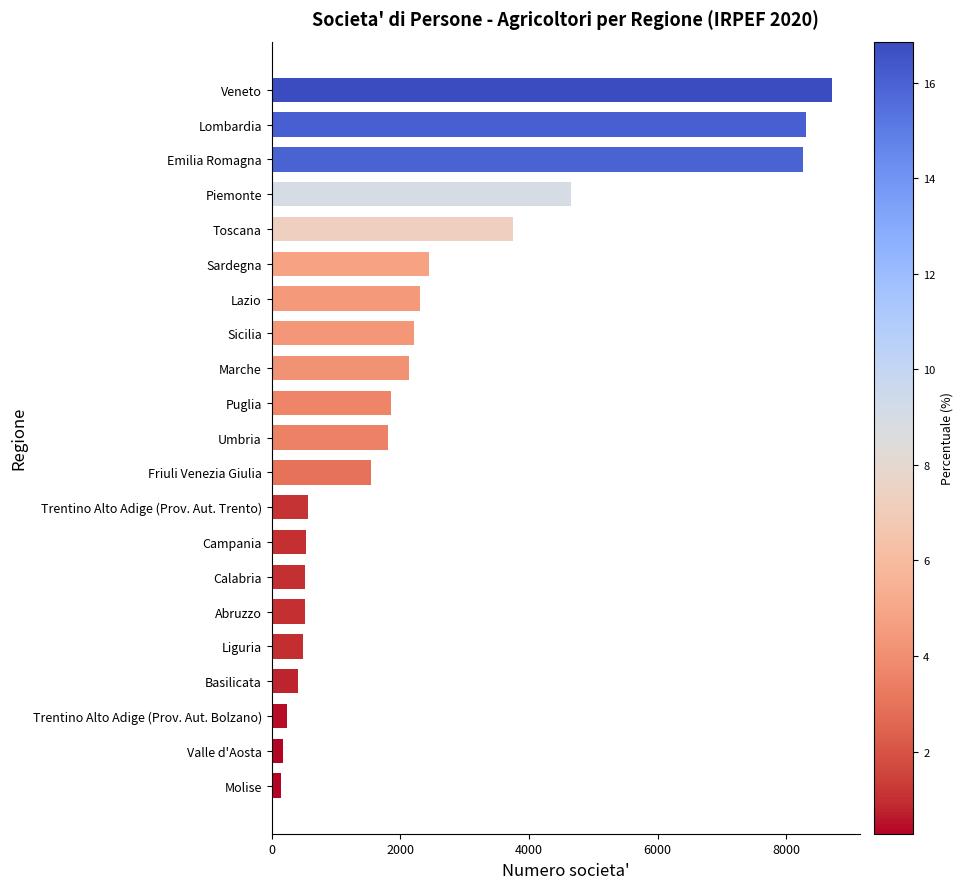

At which label is the value closest to 4422?

Piemonte